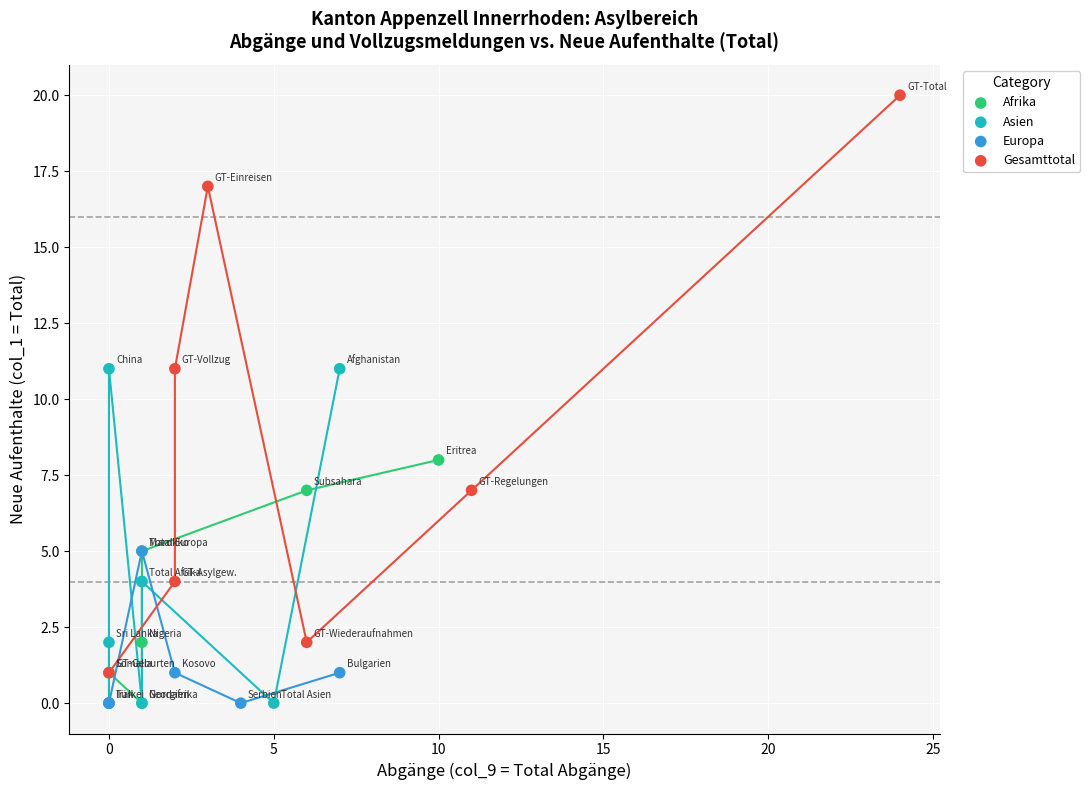

Which series has the largest Y range (max minus min)?

Gesamttotal